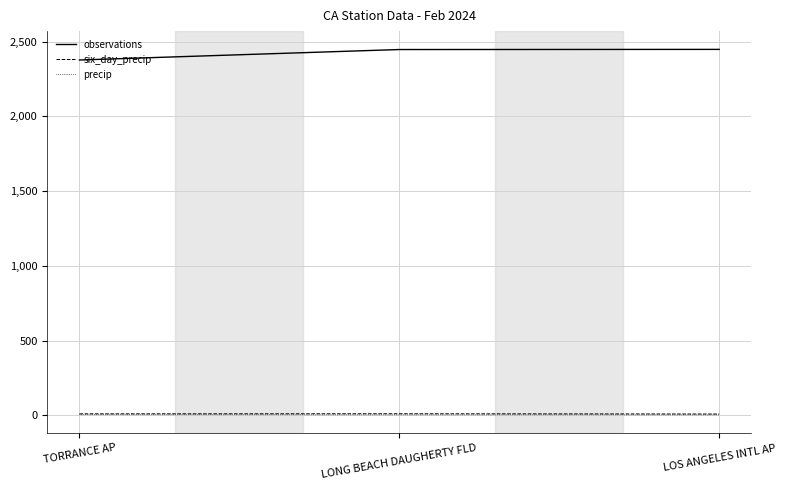

What is the highest value of the observations series?

2449.0